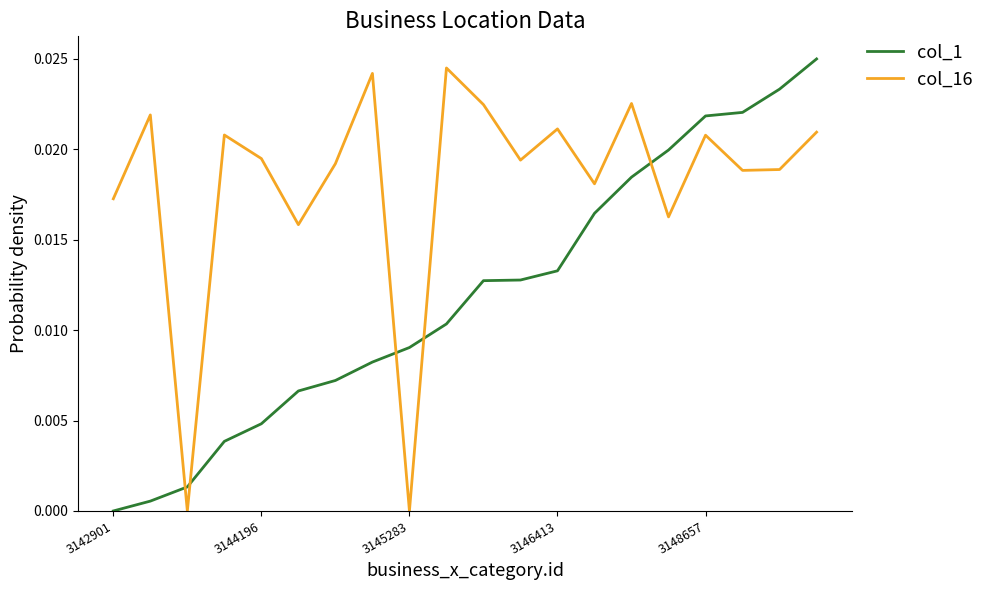

Which series has the largest range (max minus min)?

col_1